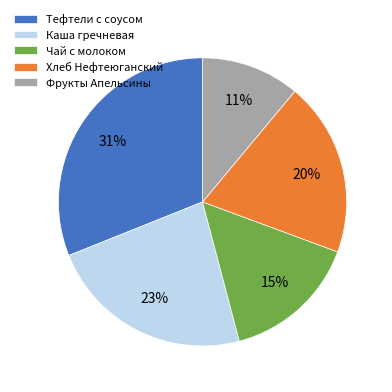

Is it true that Фрукты Апельсины is 20% of the pie?

False